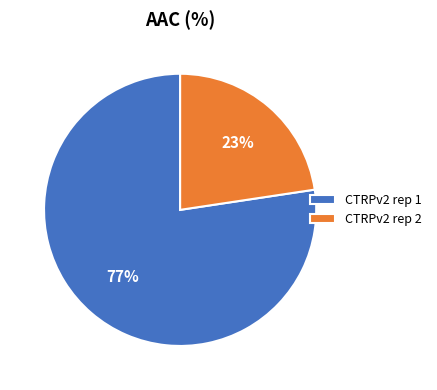

To the nearest percent, what is the average slice percentage?

50%